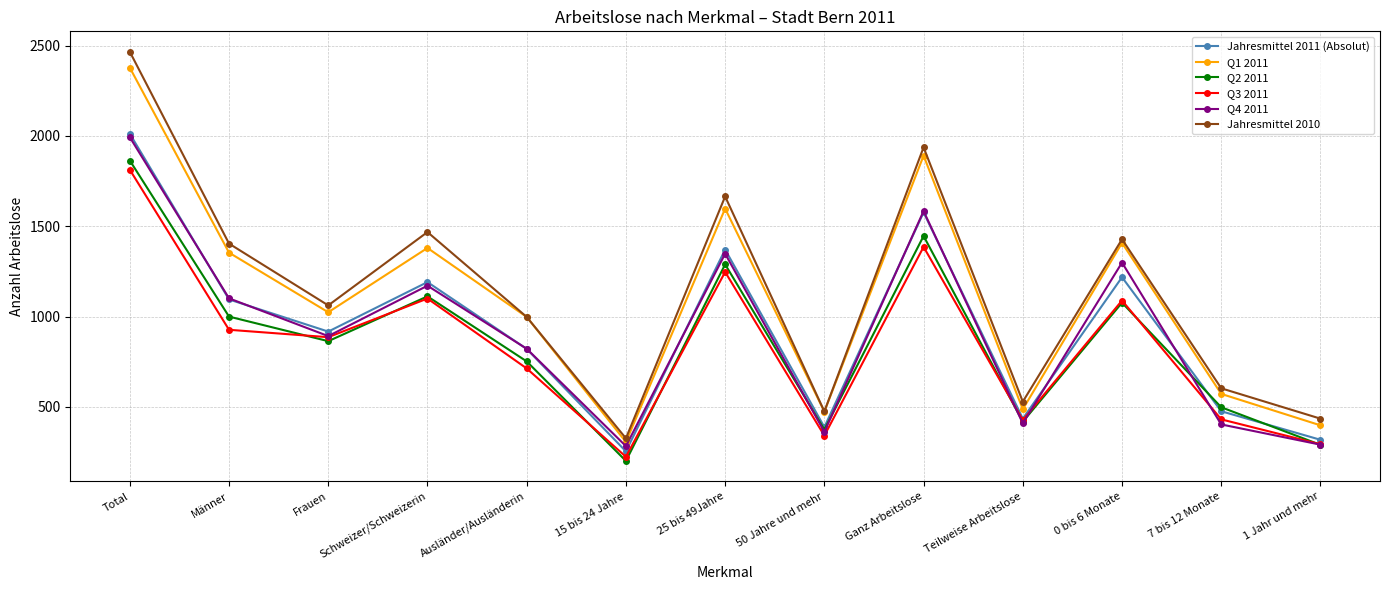

True or false: Q3 2011 and Jahresmittel 2010 cross at least once.

False